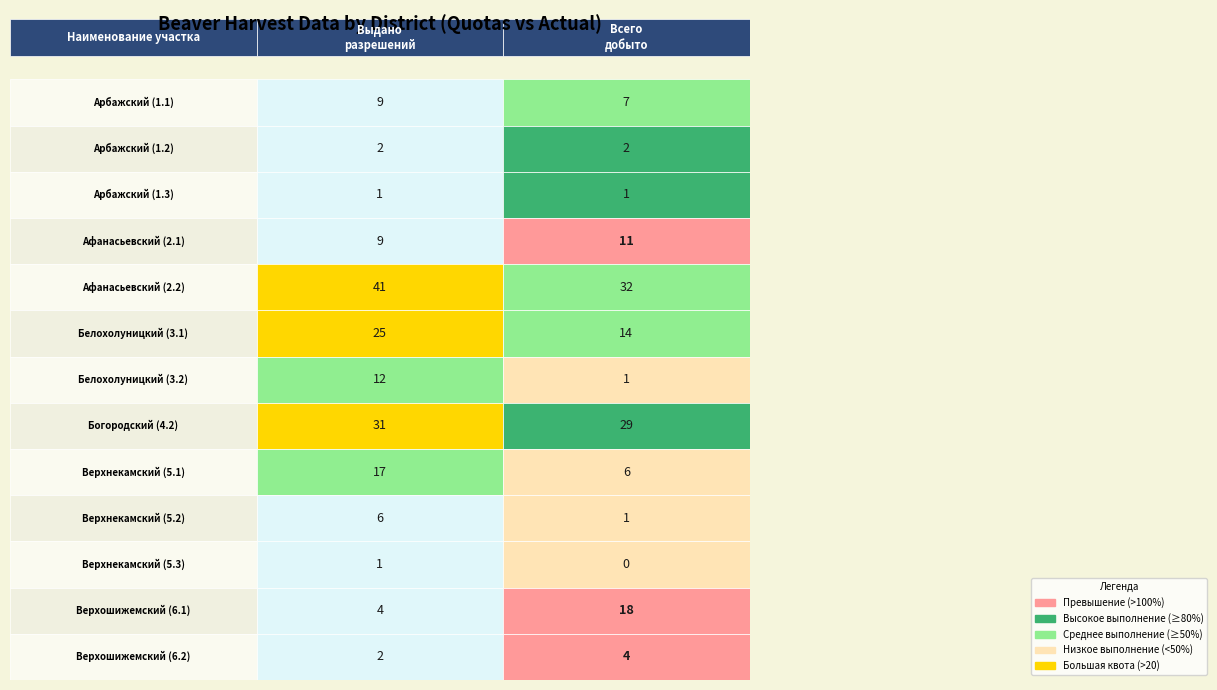

What is the average value of the Выдано разрешений series?

12